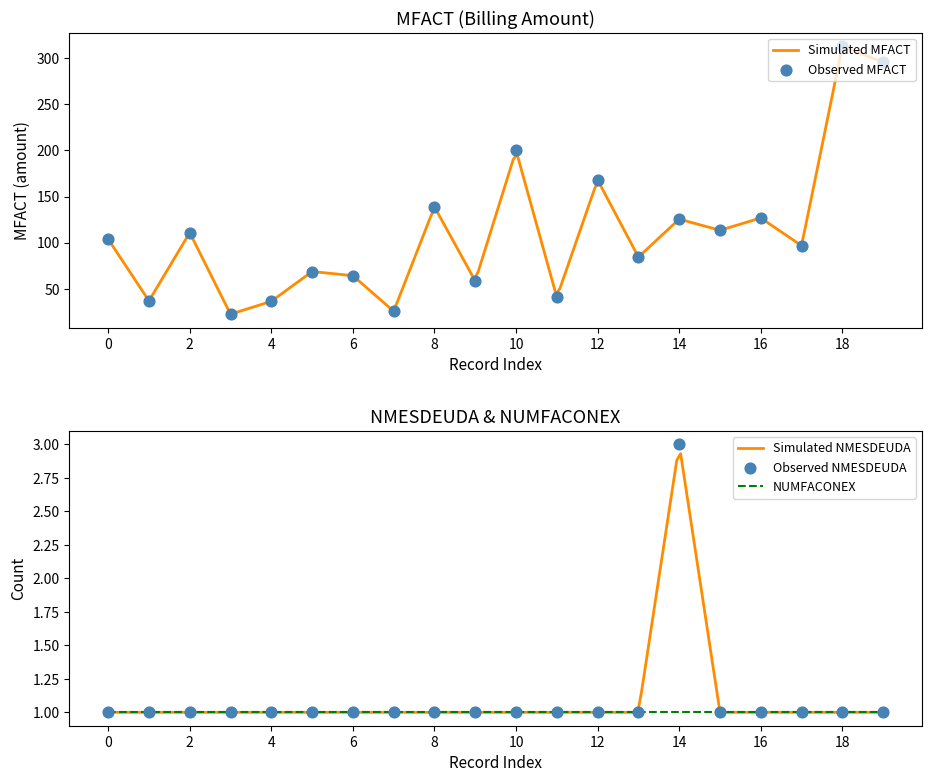

What is the lowest value of the Simulated MFACT series?

23.2